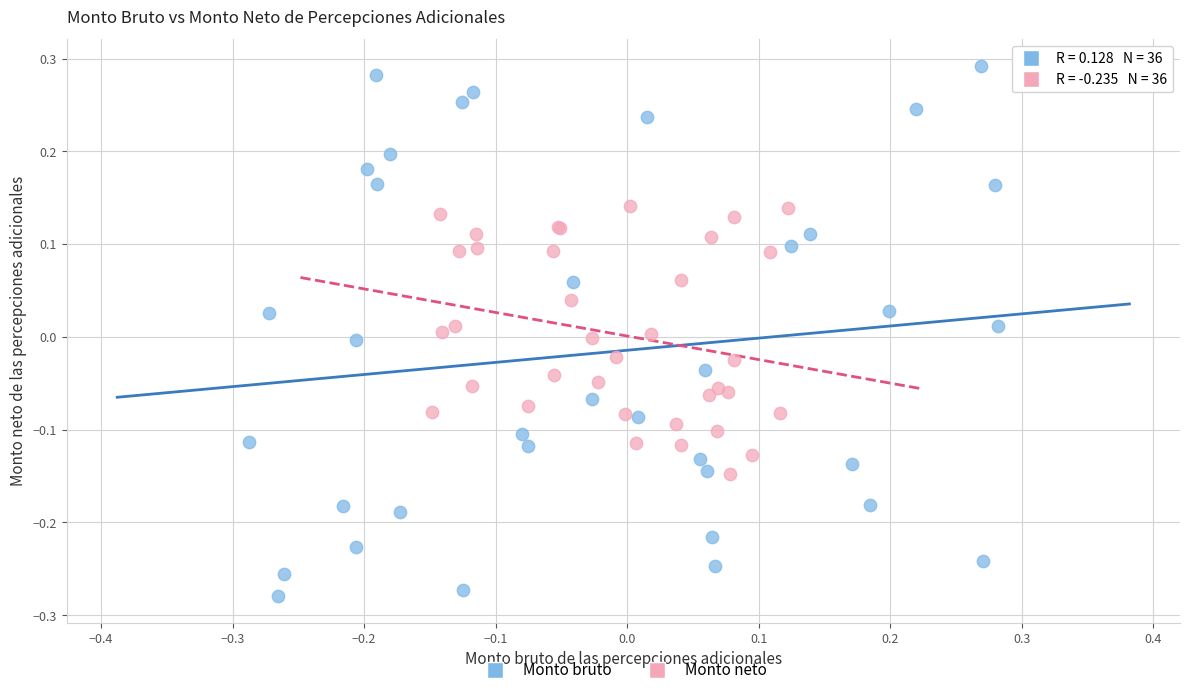

Which series contains the lowest Y value?

Monto bruto